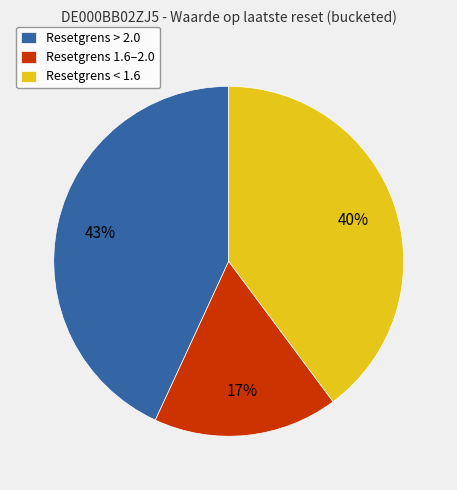

Does any single category account for the majority?

No